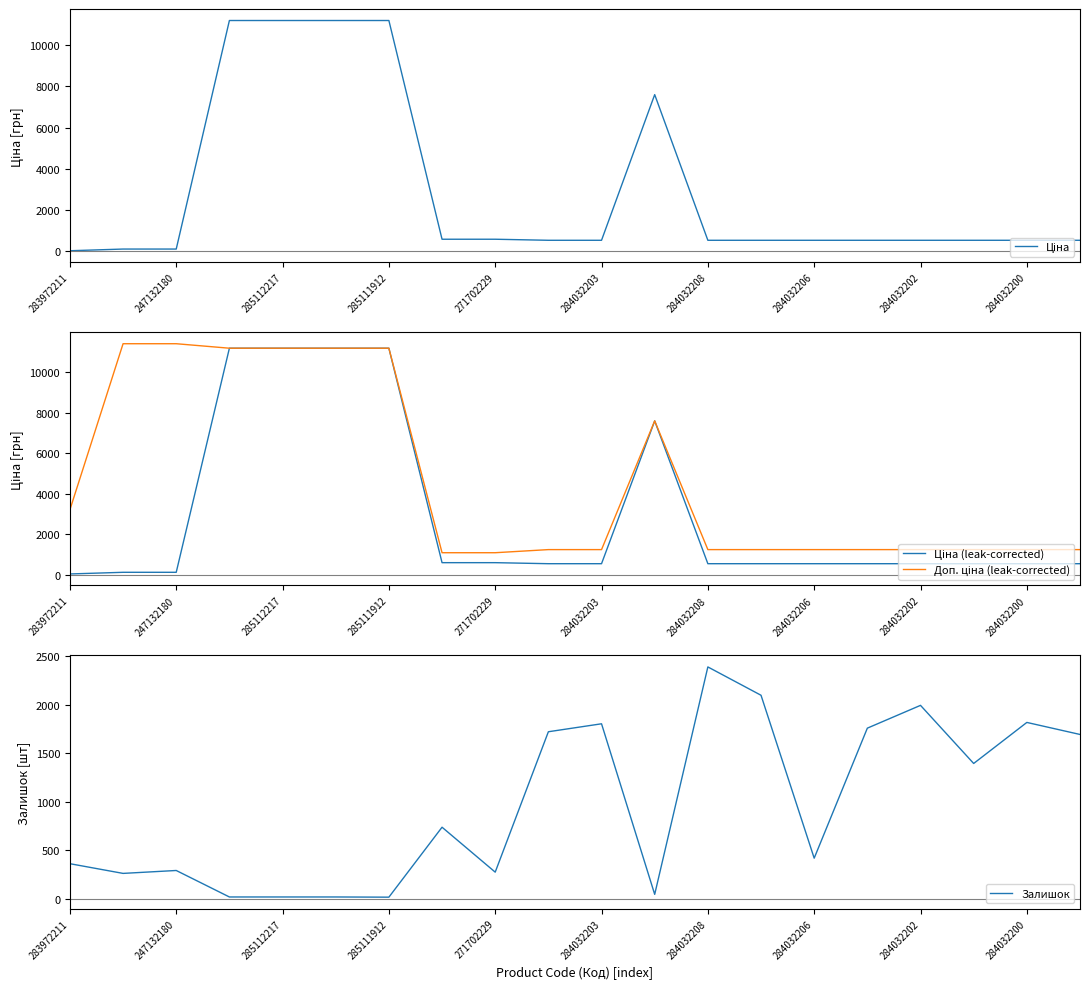

What is the minimum value shown in the chart?

15.0